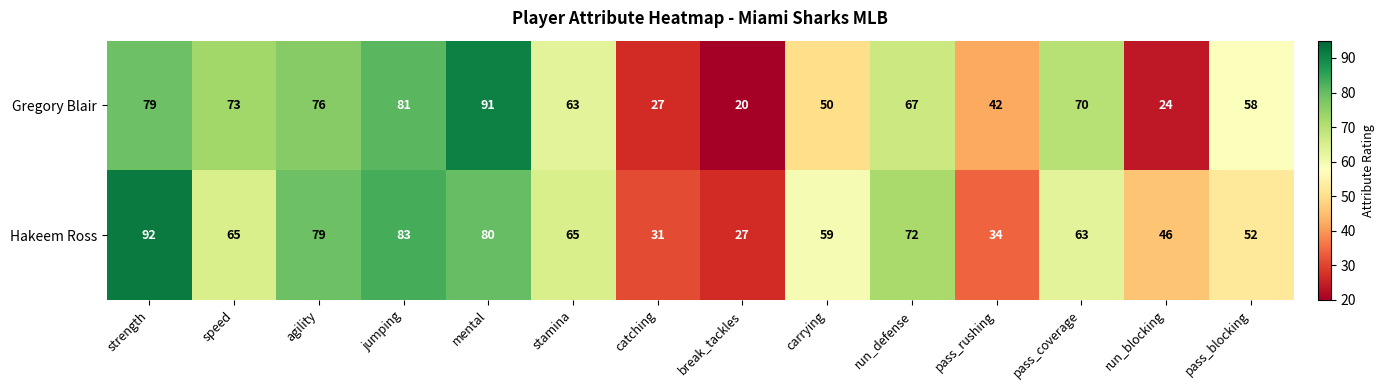

Rank the series by their average value, from lowest to highest.

Gregory Blair, Hakeem Ross